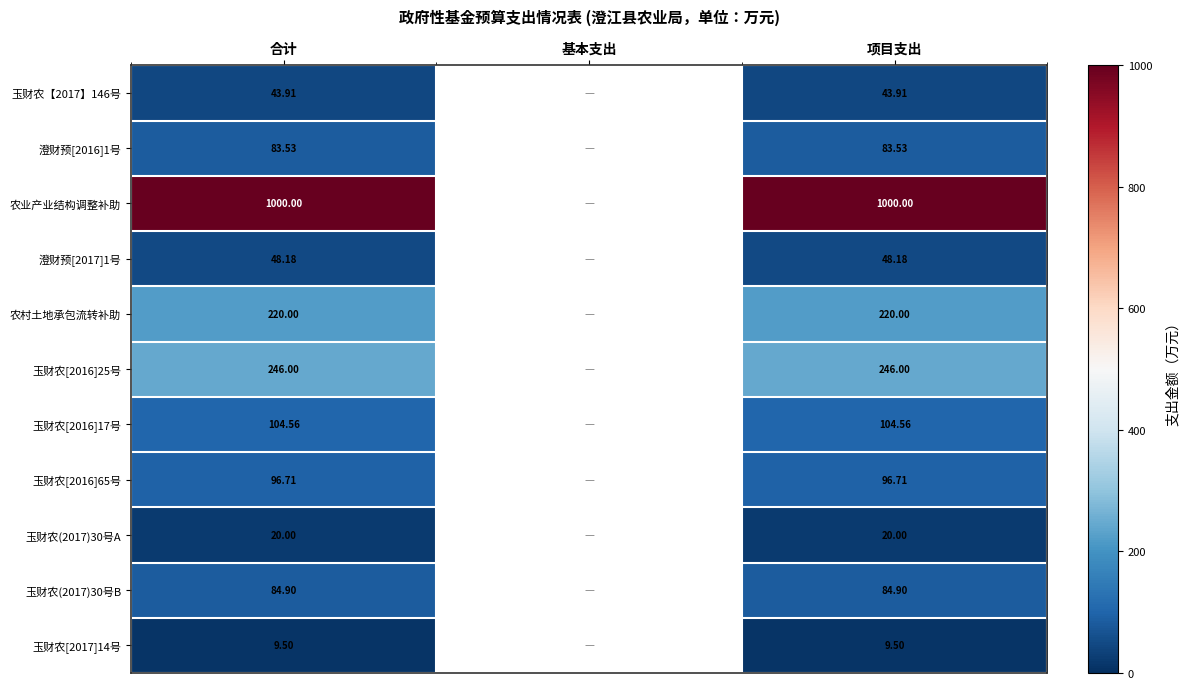

True or false: 农业产业结构调整补助 has a value of 245.8 at 合计.

False